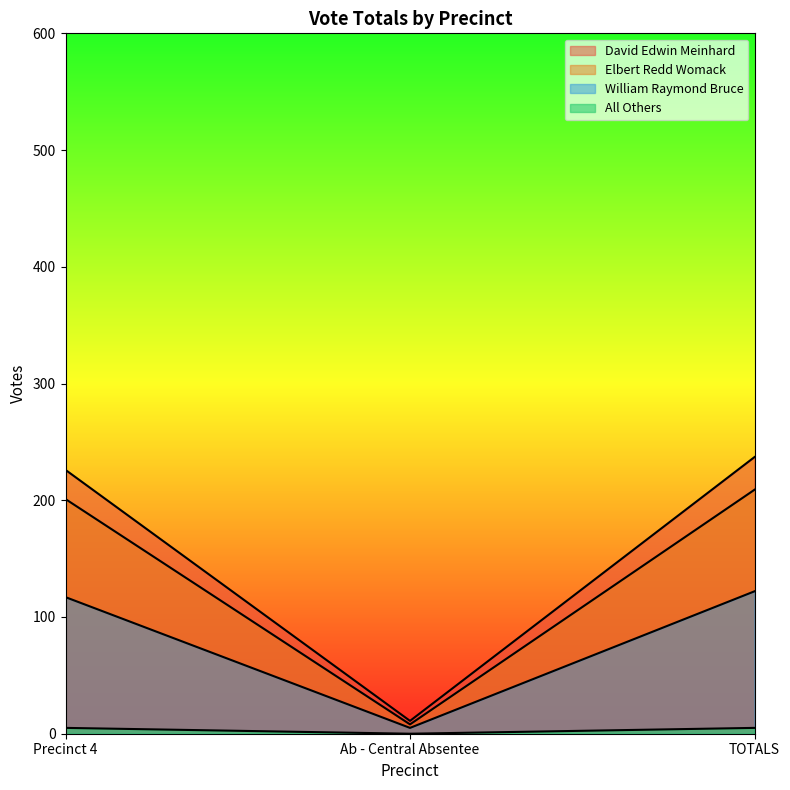

Reading left to right, what are all the values shown in this chart?

David Edwin Meinhard: Precinct 4=226	Ab - Central Absentee=11	TOTALS=237
Elbert Redd Womack: Precinct 4=201	Ab - Central Absentee=8	TOTALS=209
William Raymond Bruce: Precinct 4=117	Ab - Central Absentee=5	TOTALS=122
All Others: Precinct 4=5	Ab - Central Absentee=0	TOTALS=5